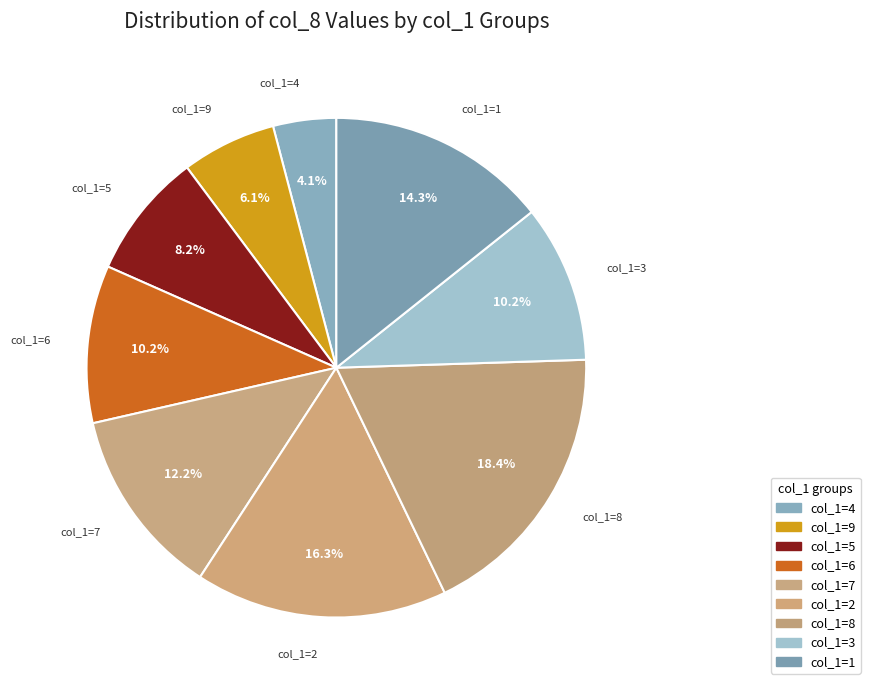

How many slices are in this pie chart?

9